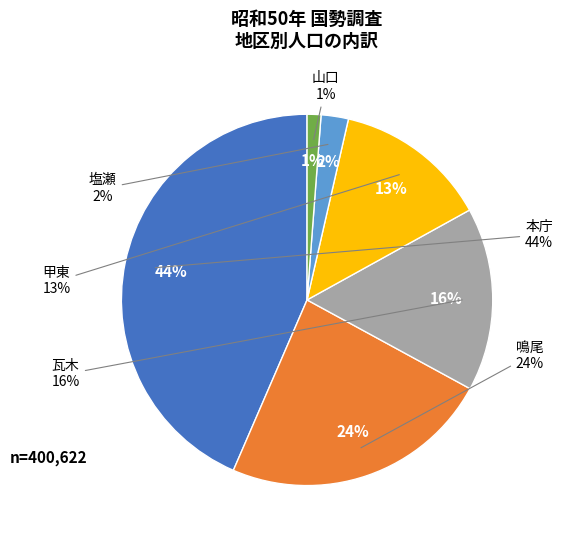

Which category has the biggest portion of the pie?

本庁